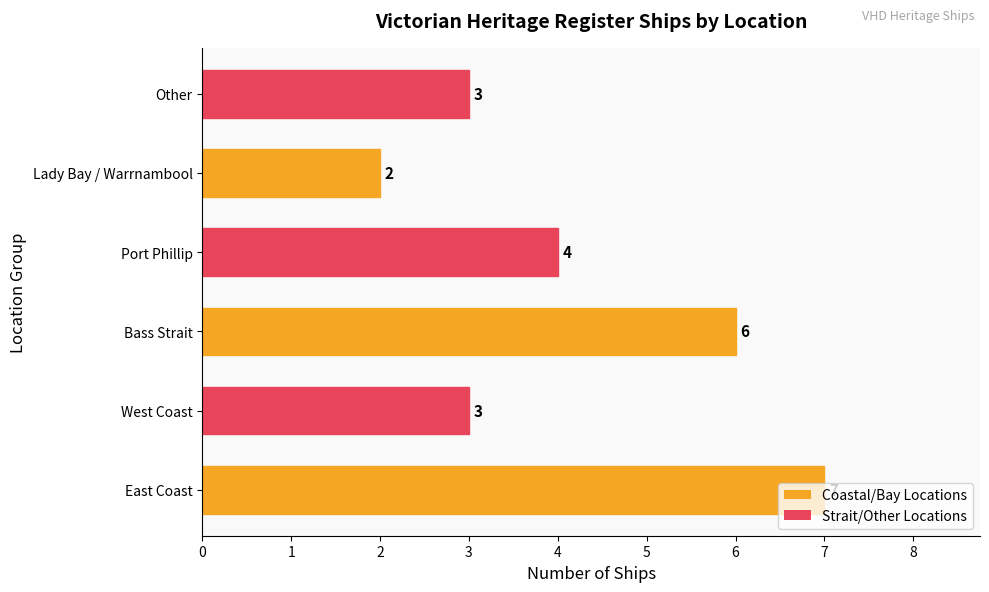

Does the chart contain any negative values?

No